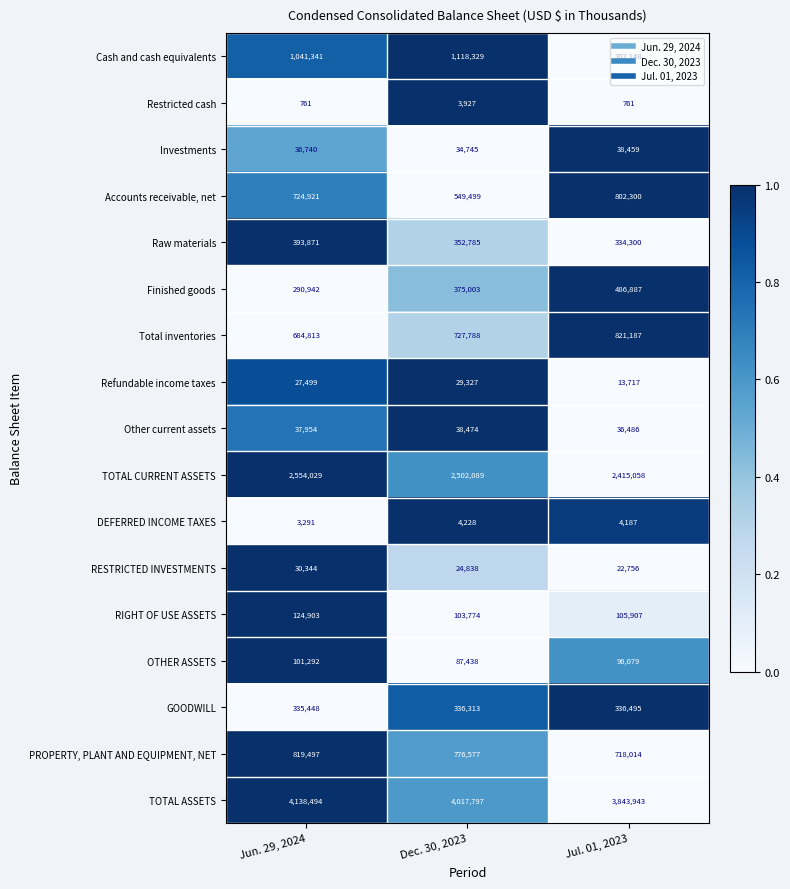

Is it true that Refundable income taxes equals 29327 at Dec. 30, 2023?

True